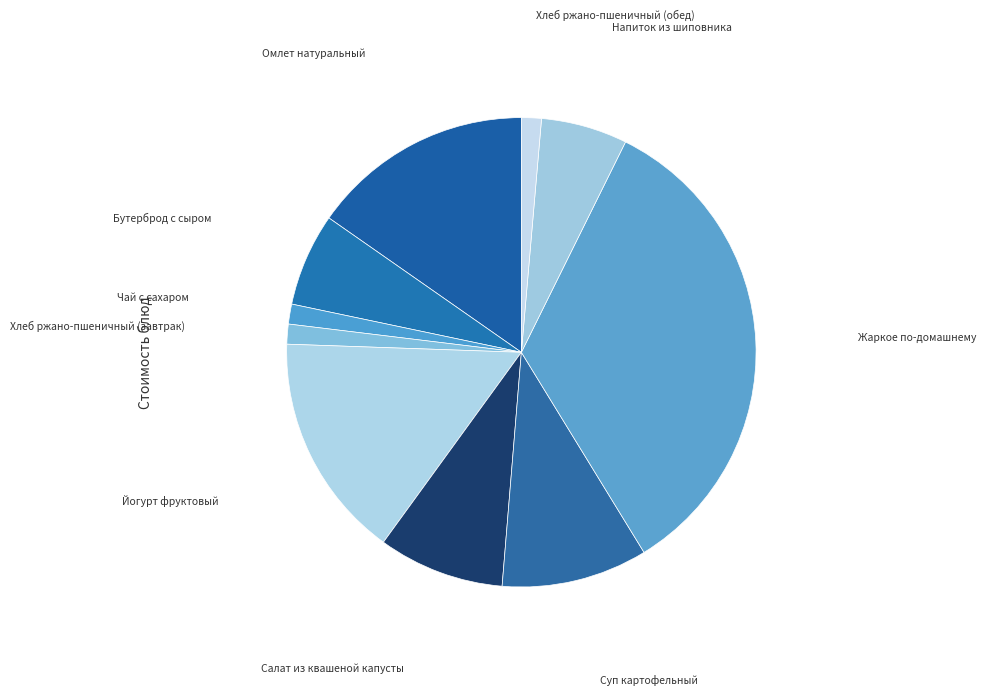

Is the sum of Хлеб ржано-пшеничный (обед) and Суп картофельный greater than half?

No